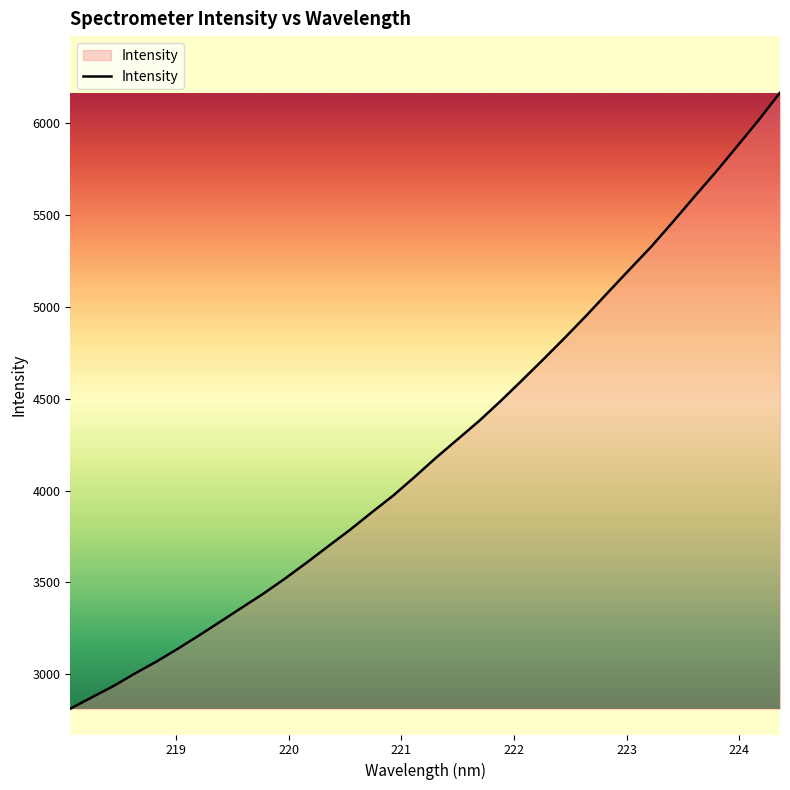

What is the smallest value displayed?

2812.2